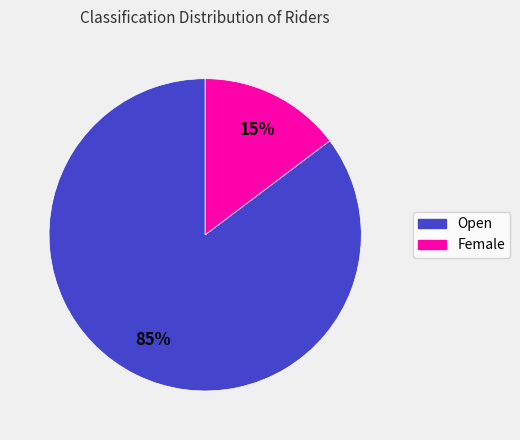

What is the majority slice?

Open